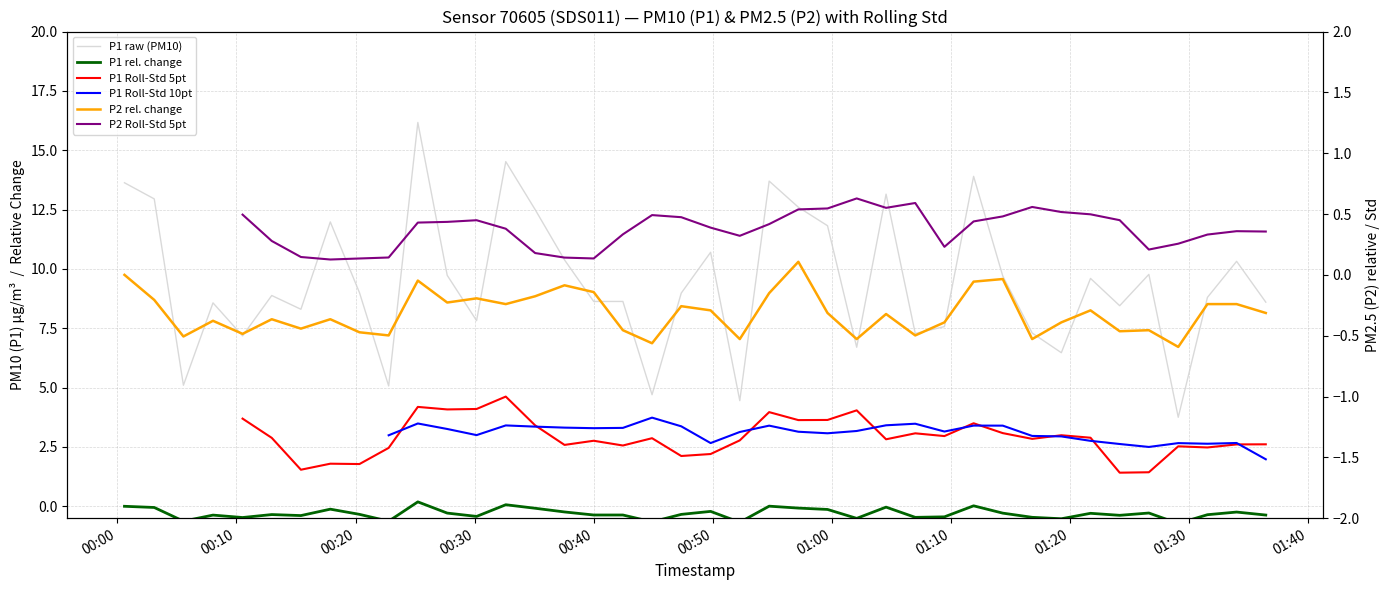

What is the difference between the maximum and second lowest values in the P2 Roll-Std 5pt series?

0.5